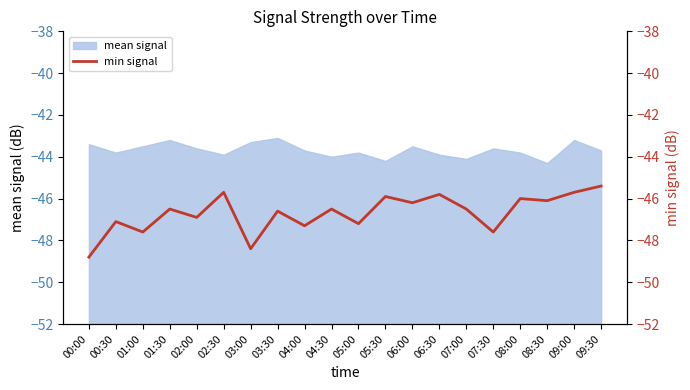

Where is the data nearest to the value -47?

00:30